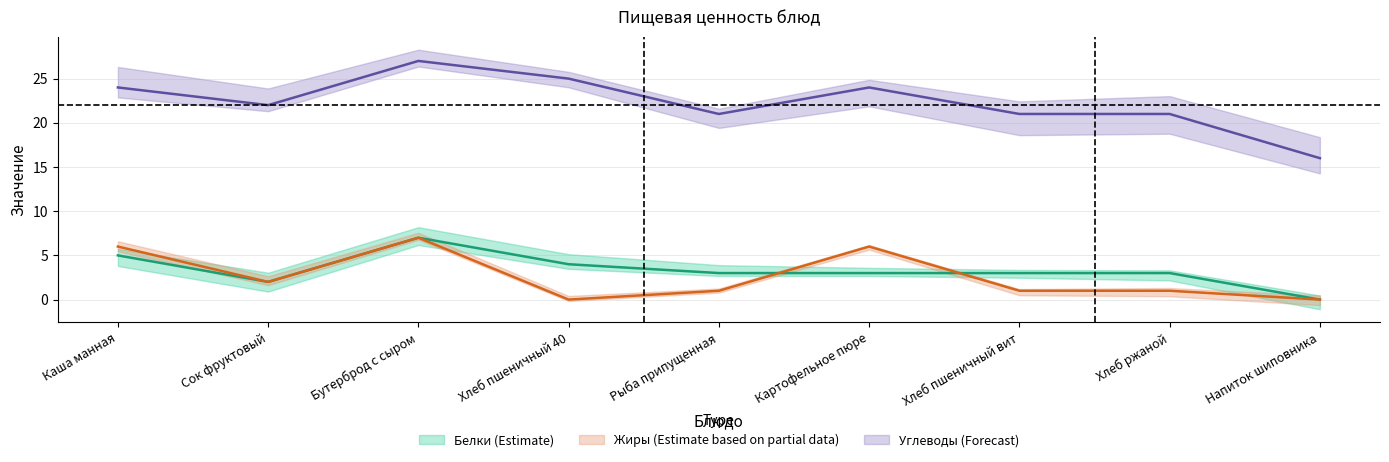

In Белки, how many points are lower than both neighbors (excluding endpoints)?

1